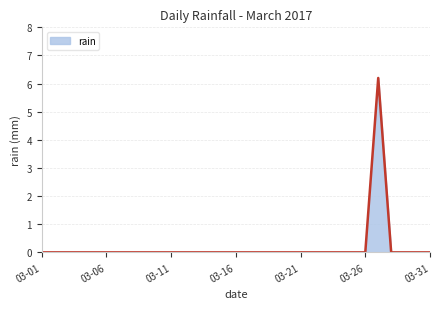

What is the greatest value displayed?

6.2